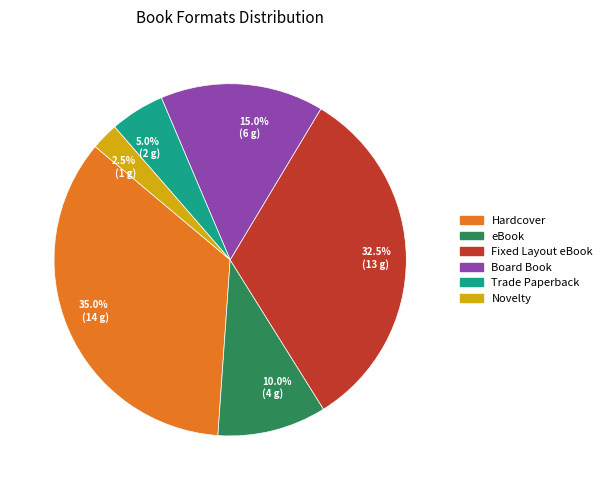

To the nearest percent, what is the difference between the largest and smallest slice percentages?

32%